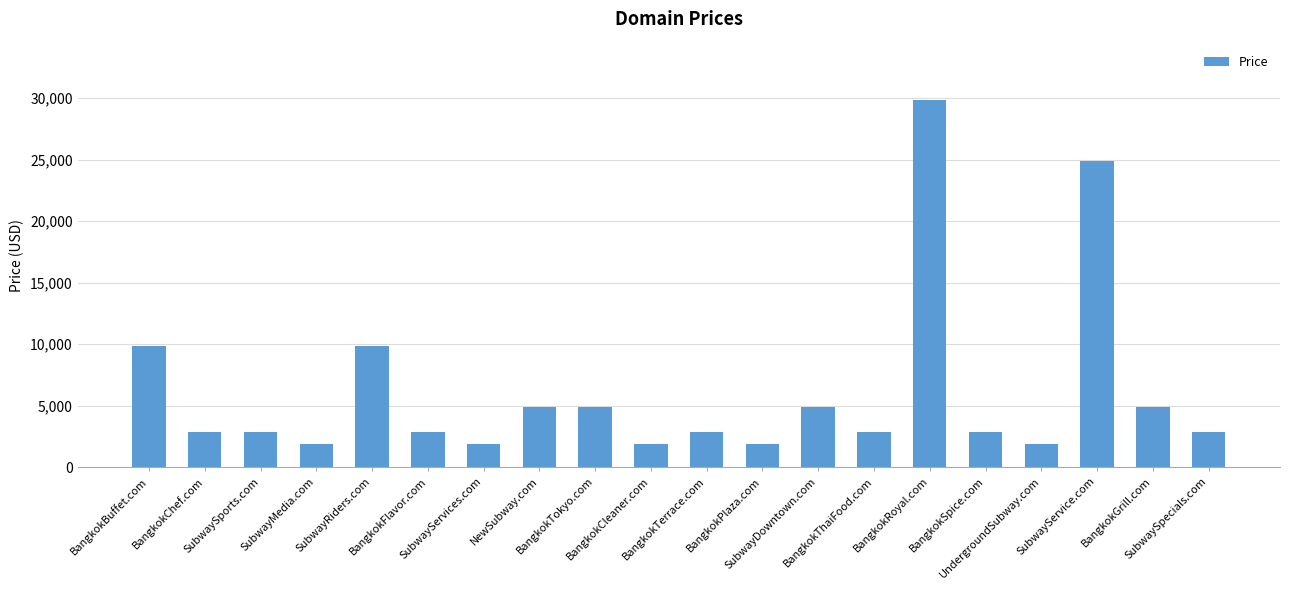

What is the approximate value at BangkokFlavor.com?

2888